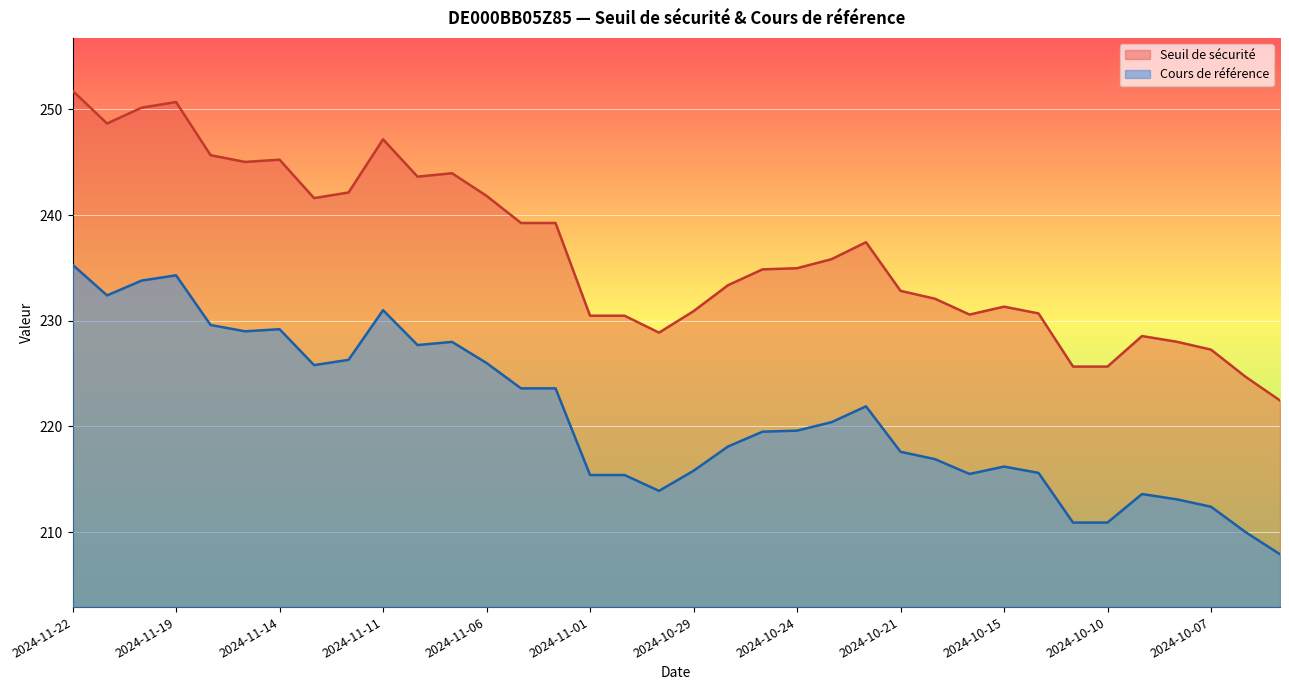

True or false: Seuil de sécurité has more than 1 interior local peaks.

True